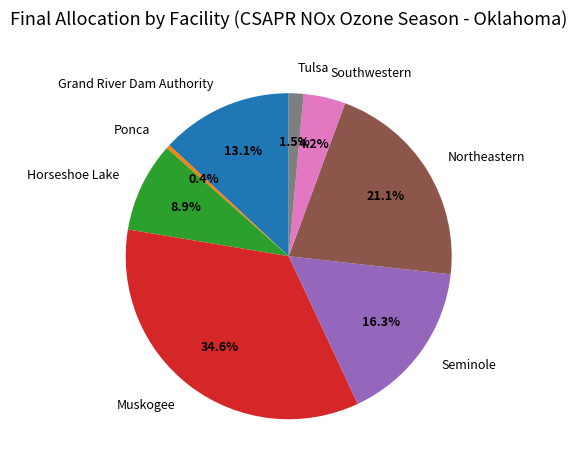

The Grand River Dam Authority slice represents 13% of the pie. True or false?

True